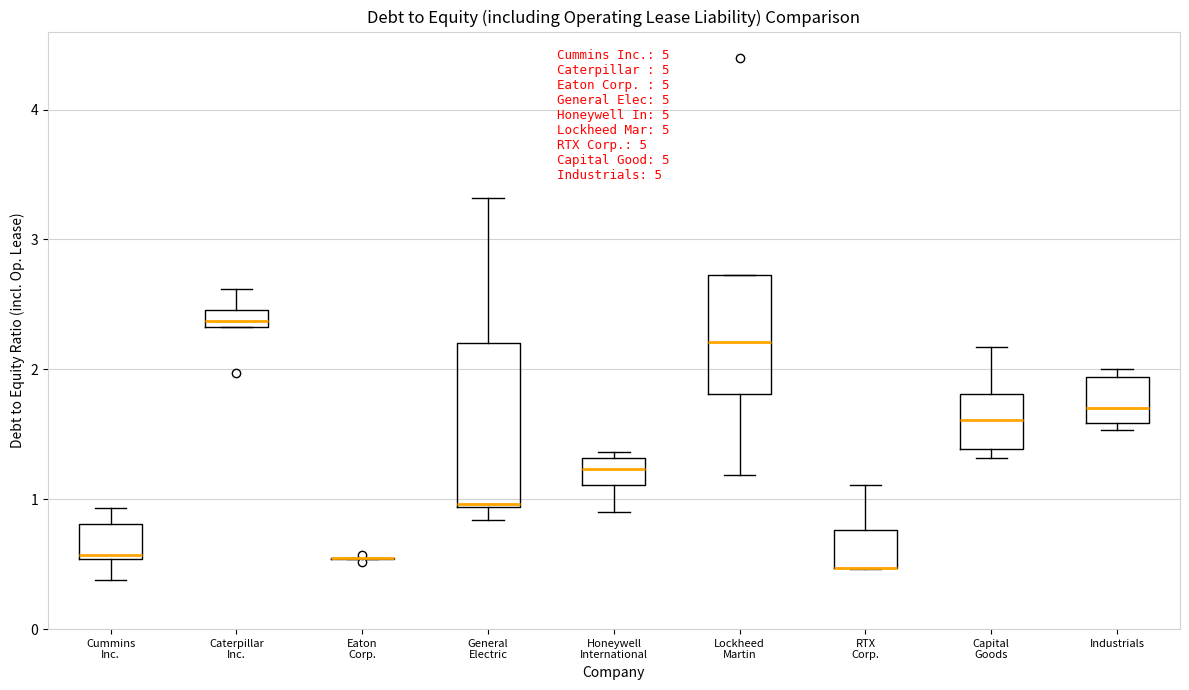

Which box is the tallest, from its lower edge to its upper edge?

General Electric